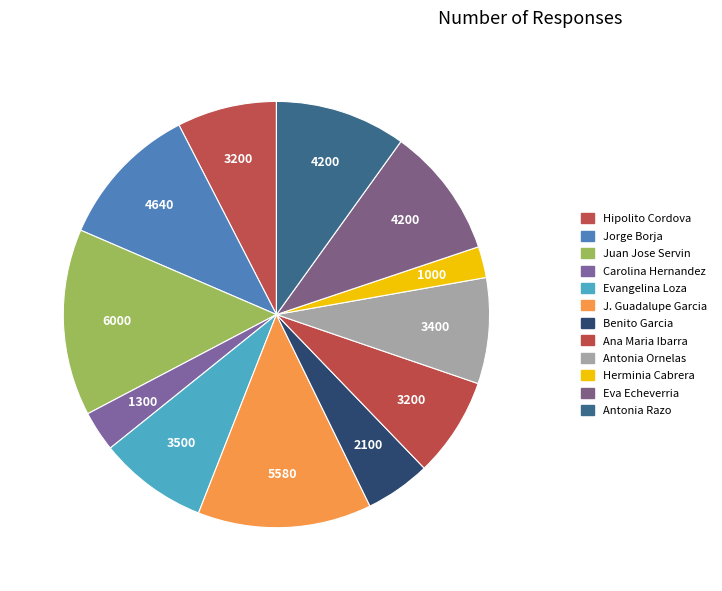

To the nearest percent, what portion does Carolina Hernandez represent?

3%